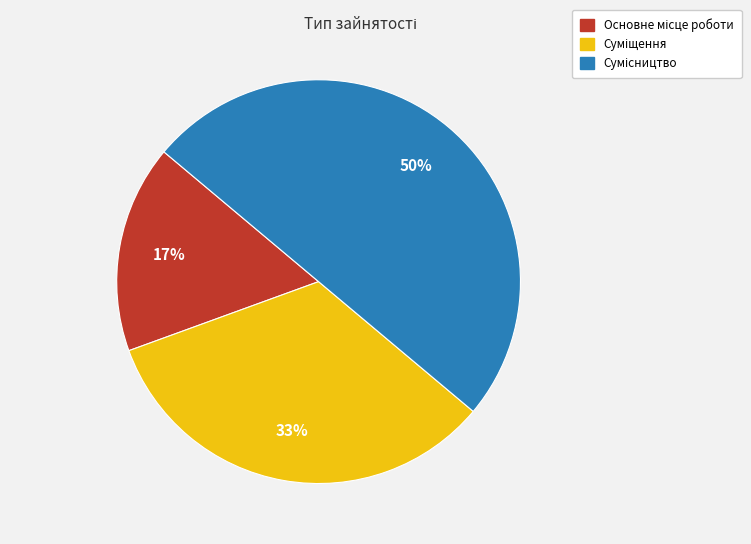

Approximately how many times larger is the value at Суміщення compared to Основне місце роботи?

2.0